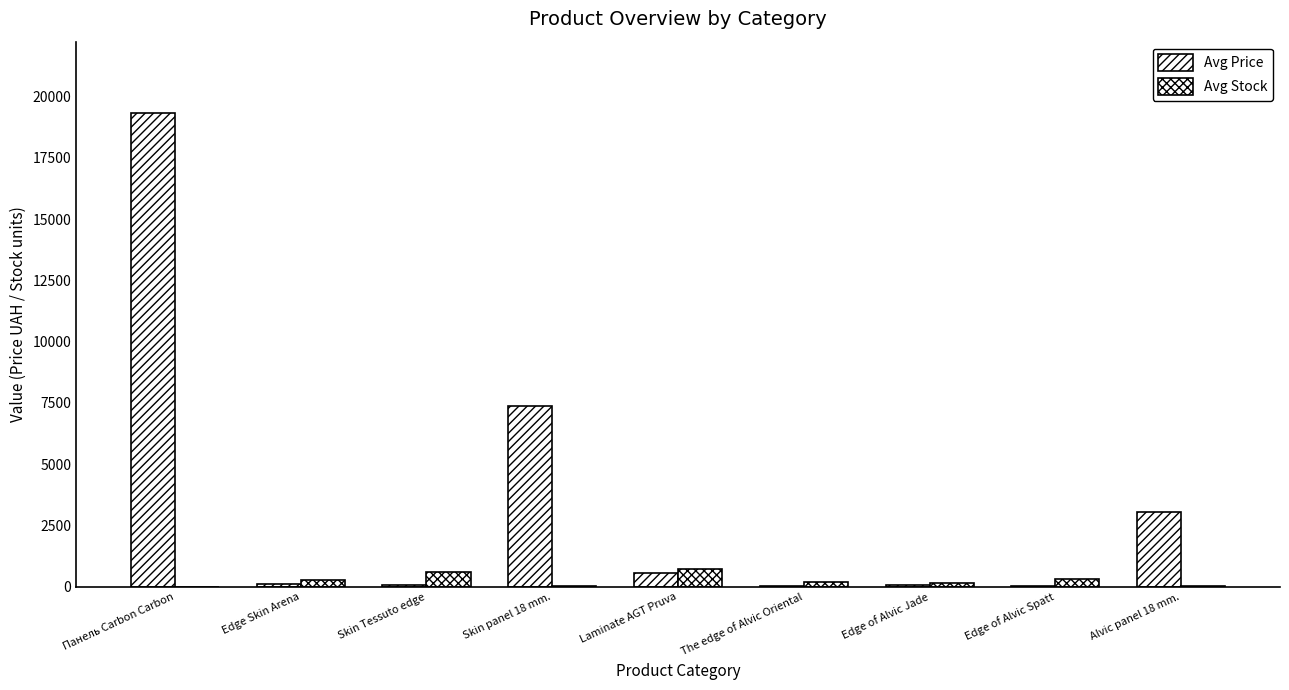

Reading left to right, list all the values displayed in this chart.

Avg Price: 19343.1	110.5	73.0	7360.2	546.4	21.0	54.8	37.6	3059.7
Avg Stock: 6.0	275.0	594.0	20.5	717.4	209.2	161.2	333.3	18.0